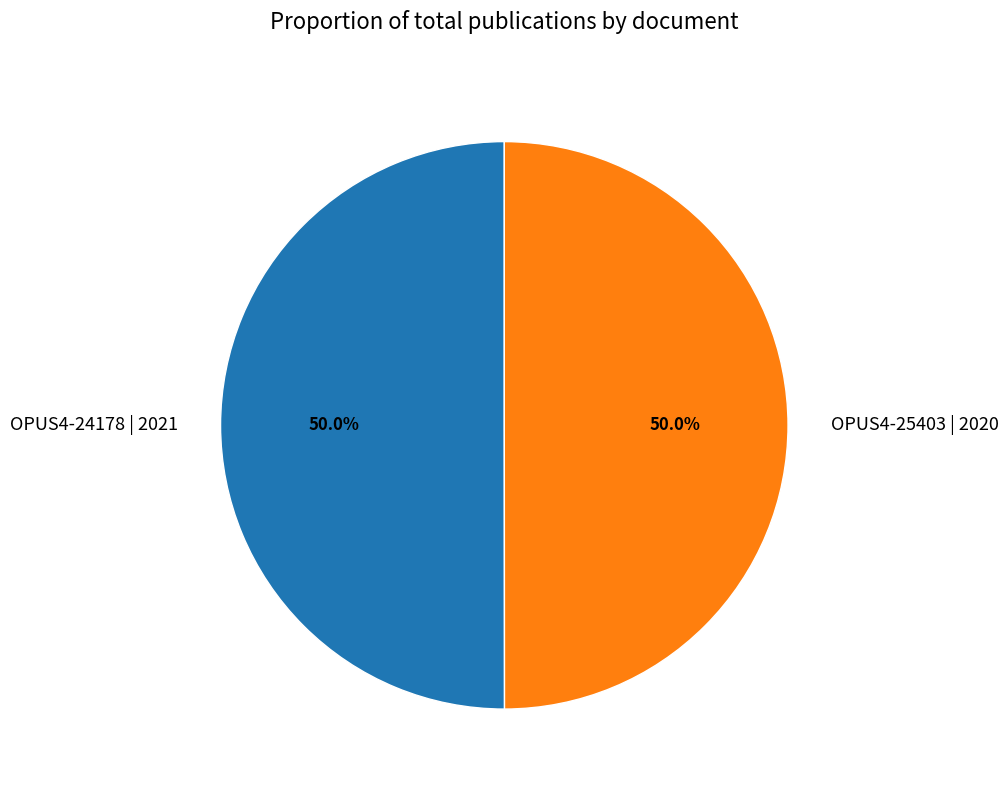

Approximately how many times larger is the value at OPUS4-24178 | 2021 compared to OPUS4-25403 | 2020?

1.0